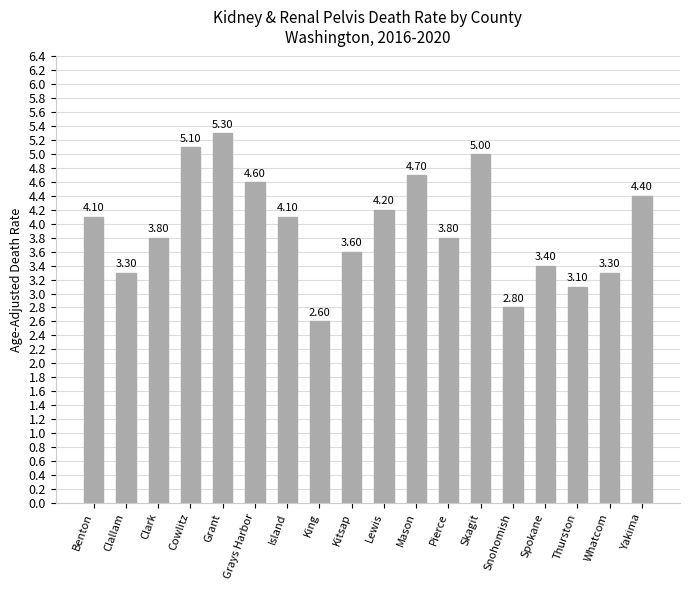

What is the sum of all values?

71.2